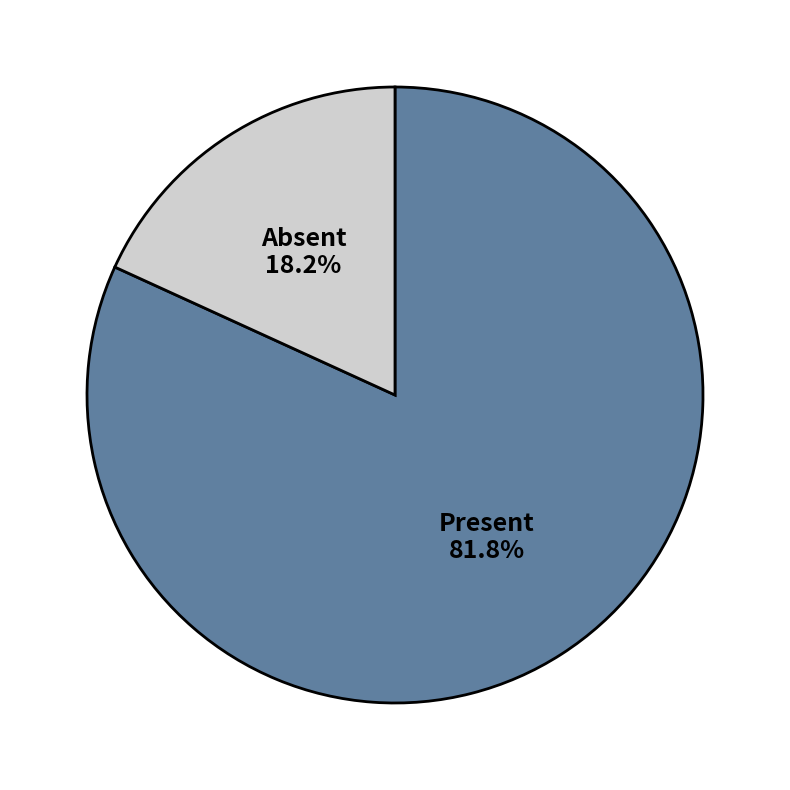

Rank the categories by value from lowest to highest.

Absent, Present